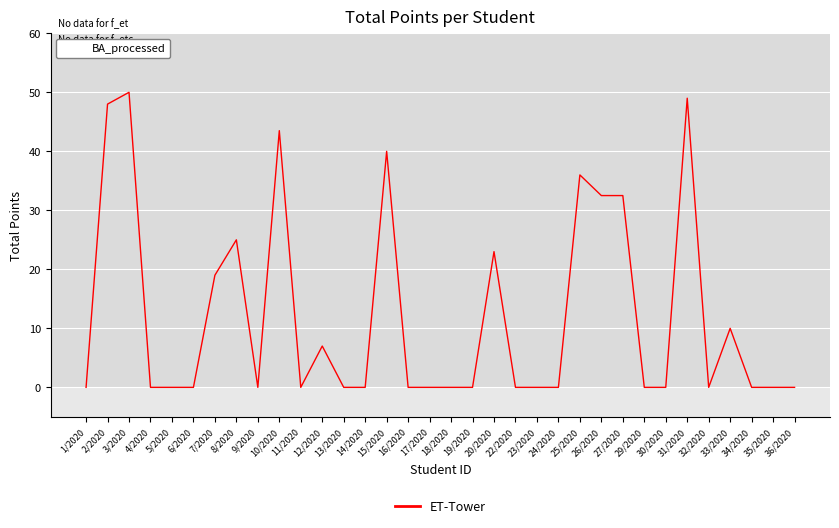

What is the greatest value displayed?

50.0